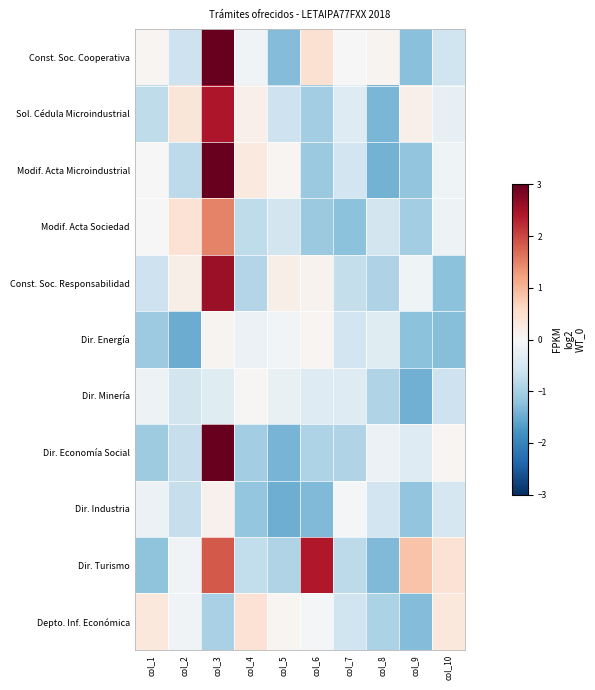

At which category is the sum across all series the highest?

col_3